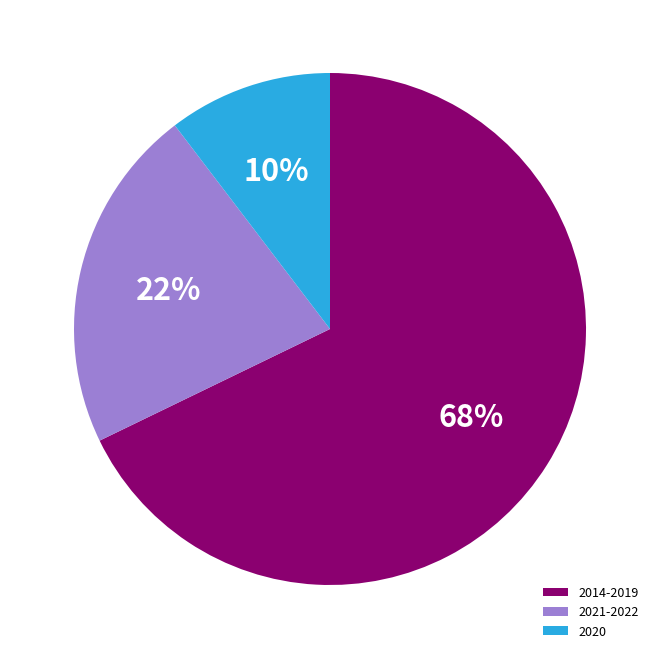

Which category has the biggest portion of the pie?

2014-2019